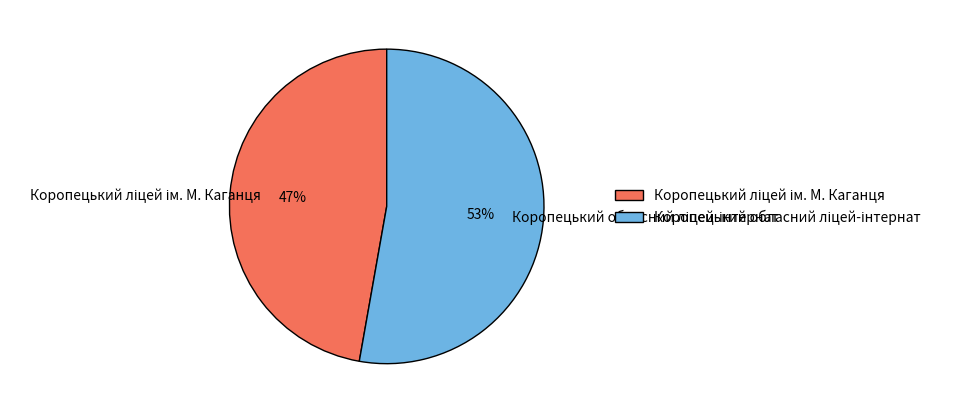

To the nearest percent, what is the average slice percentage?

50%